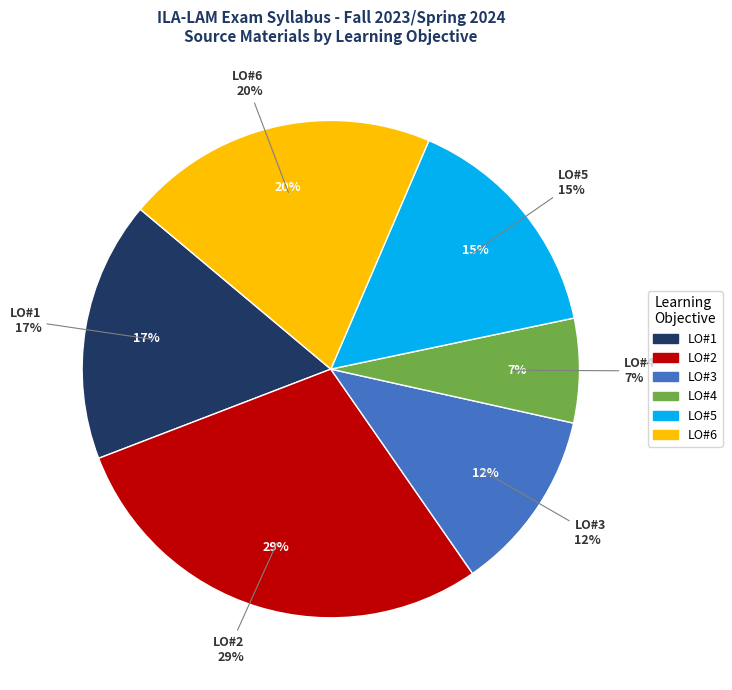

How many segments does this pie chart have?

6